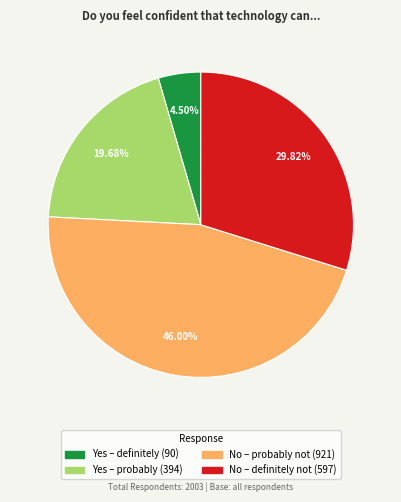

The Yes – probably slice represents 20% of the pie. True or false?

True